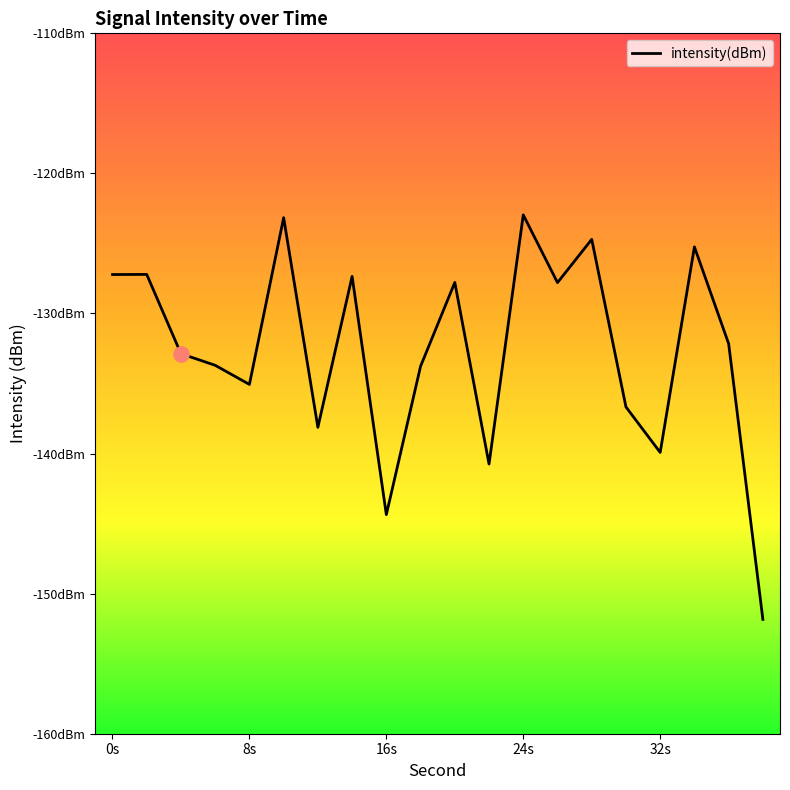

Between 24s and 32s, which is larger?

24s